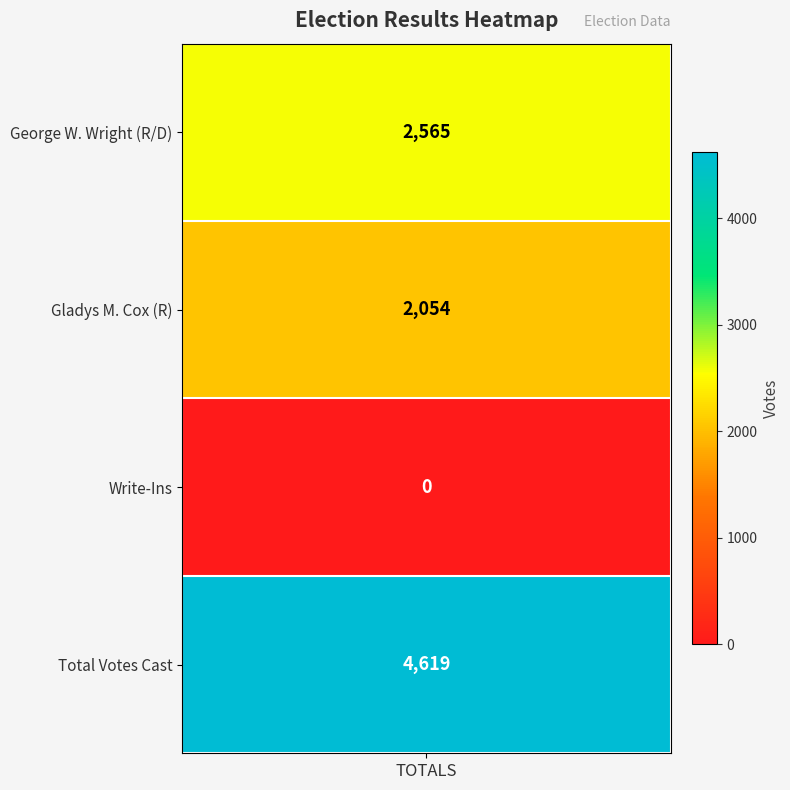

True or false: the data shows 3758 at 0.

False